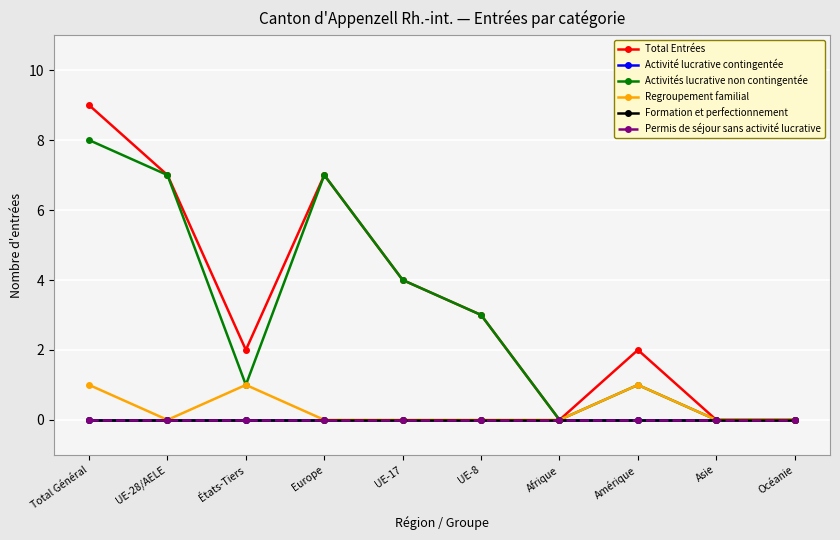

Does the chart have visible grid lines?

Yes